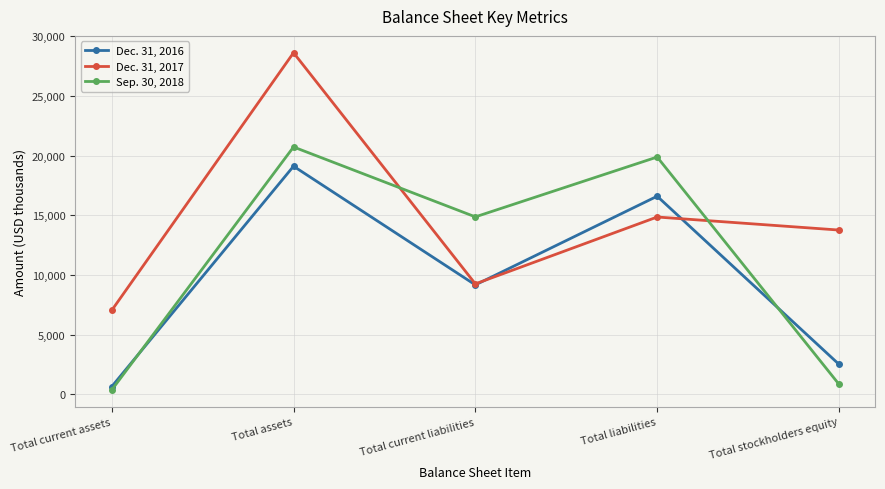

Is this an area chart (filled region under the line)?

No